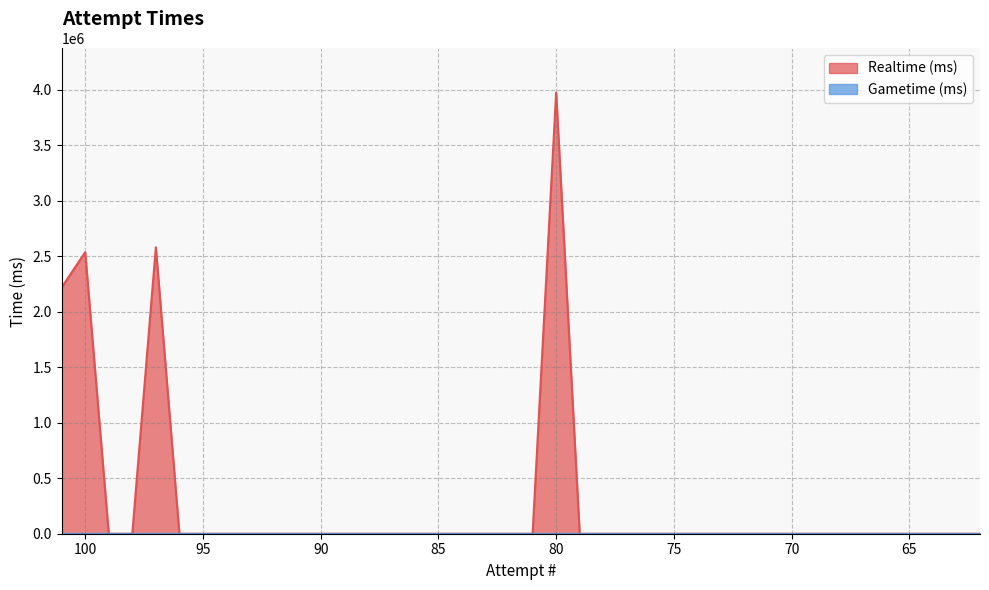

Reading left to right, list all the values displayed in this chart.

2218943	2536391	0	0	2580887	0	0	0	0	0	0	0	0	0	0	0	0	0	0	0	0	3974348	0	0	0	0	0	0	0	0	0	0	0	0	0	0	0	0	0	0